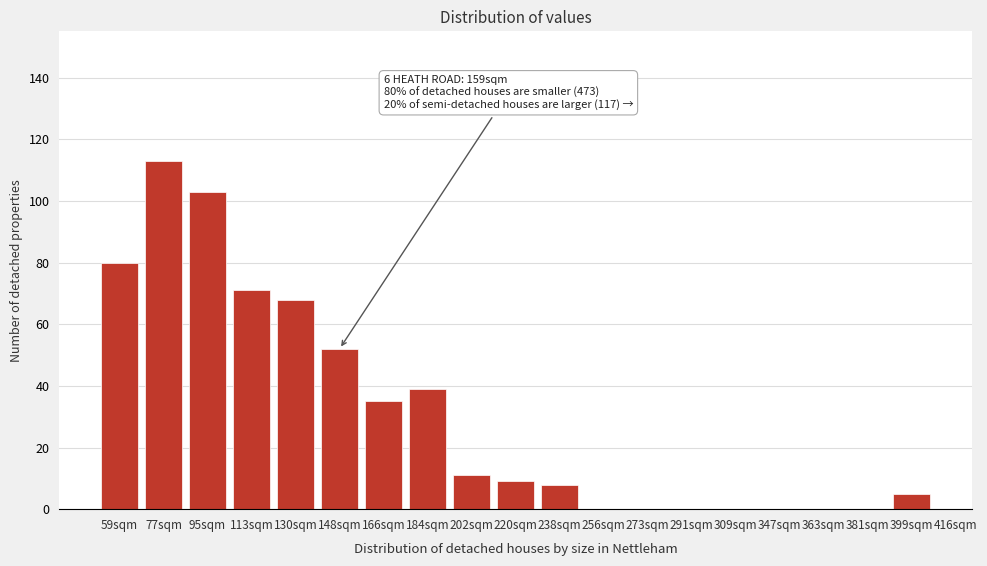

Reading left to right, what are all the values shown in this chart?

59sqm=80	77sqm=113	95sqm=103	113sqm=71	130sqm=68	148sqm=52	166sqm=35	184sqm=39	202sqm=11	220sqm=9	238sqm=8	256sqm=0	273sqm=0	291sqm=0	309sqm=0	347sqm=0	363sqm=0	381sqm=0	399sqm=5